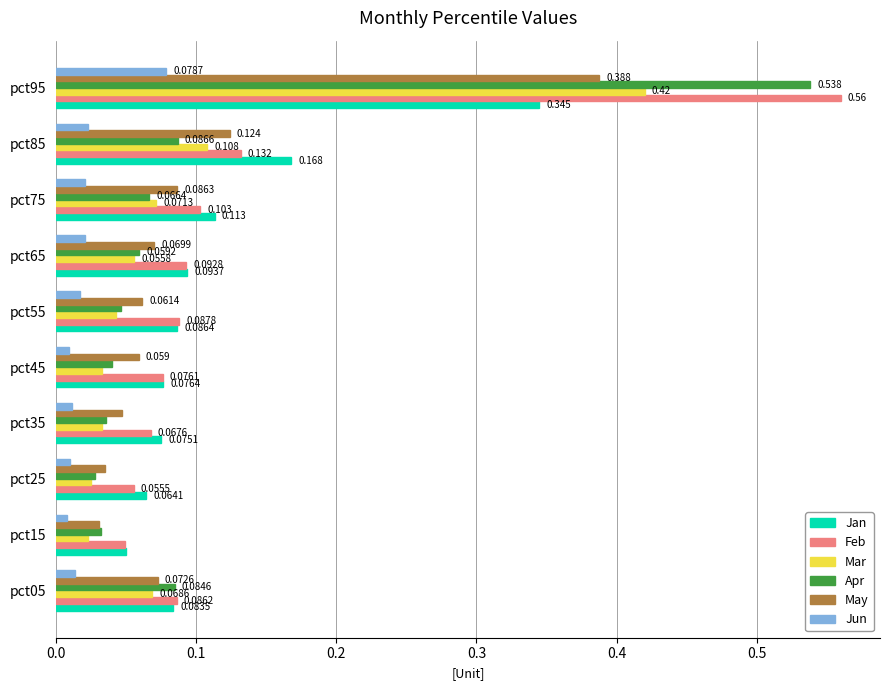

At which category is the sum across all series the highest?

pct95